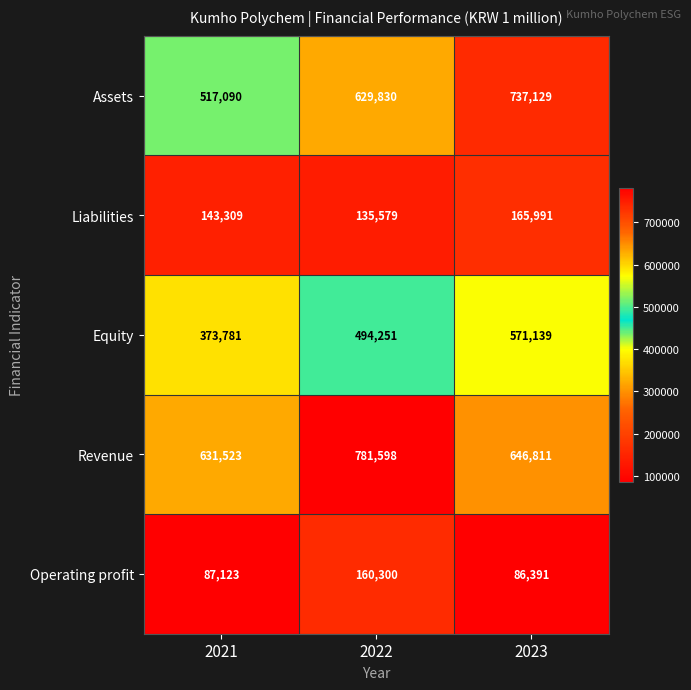

Reading right to left, list all the values displayed in this chart.

Assets: 737129	629830	517090
Liabilities: 165991	135579	143309
Equity: 571139	494251	373781
Revenue: 646811	781598	631523
Operating profit: 86391	160300	87123